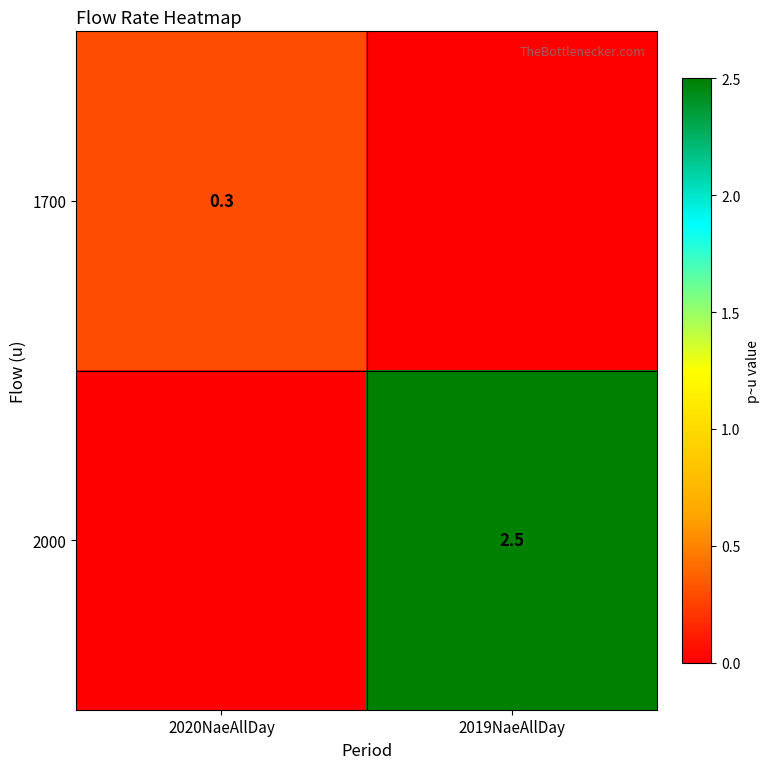

The value of 1700 at 2020NaeAllDay is 0.3. True or false?

True